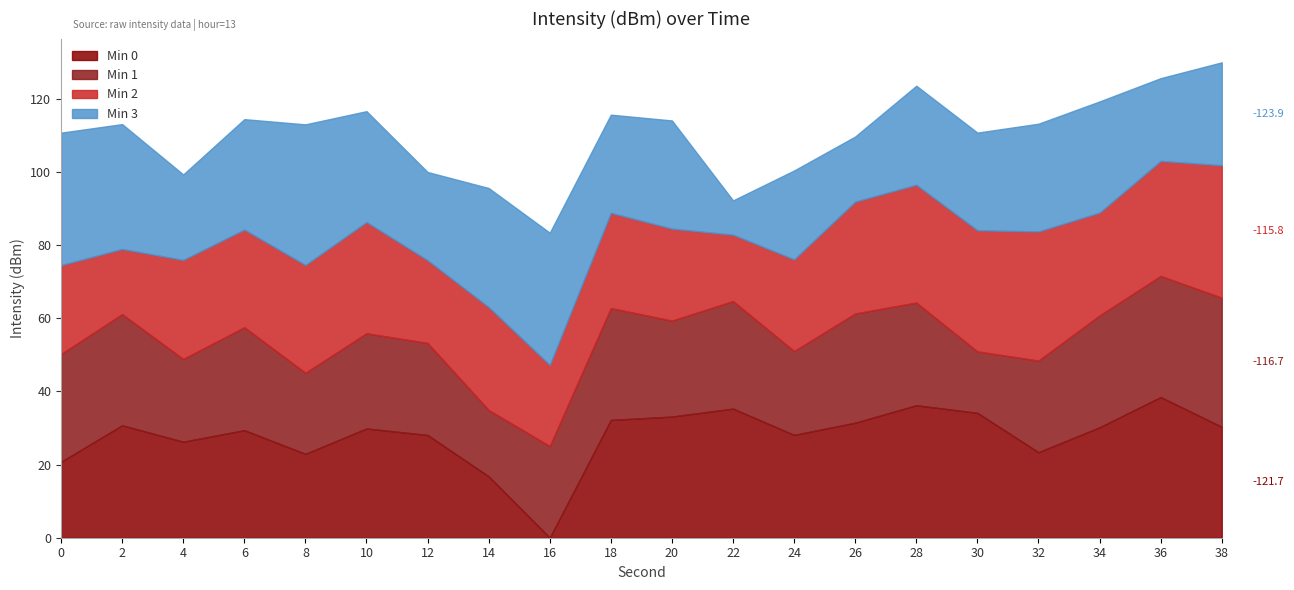

Is it true that Min 2 equals -118.9 at 30?

True